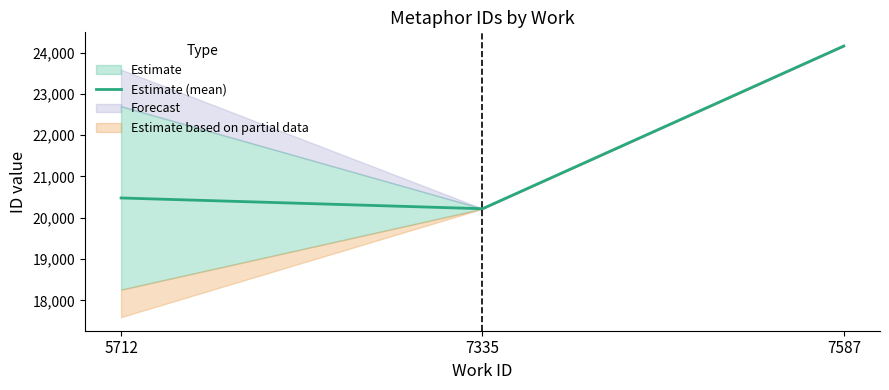

Read the value at 5712.

20479.5